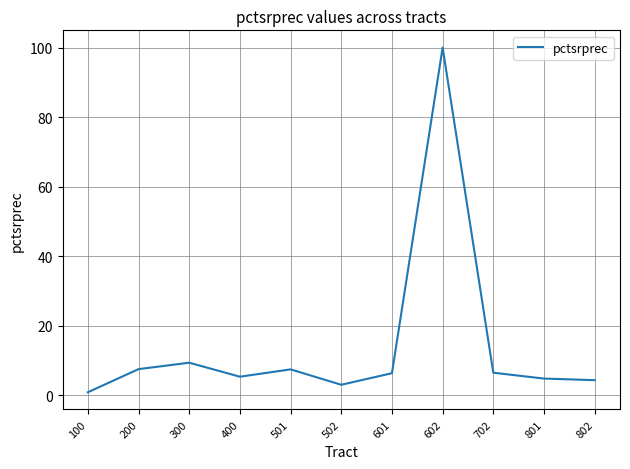

What is the change in value from 200 to 802?

-3.2